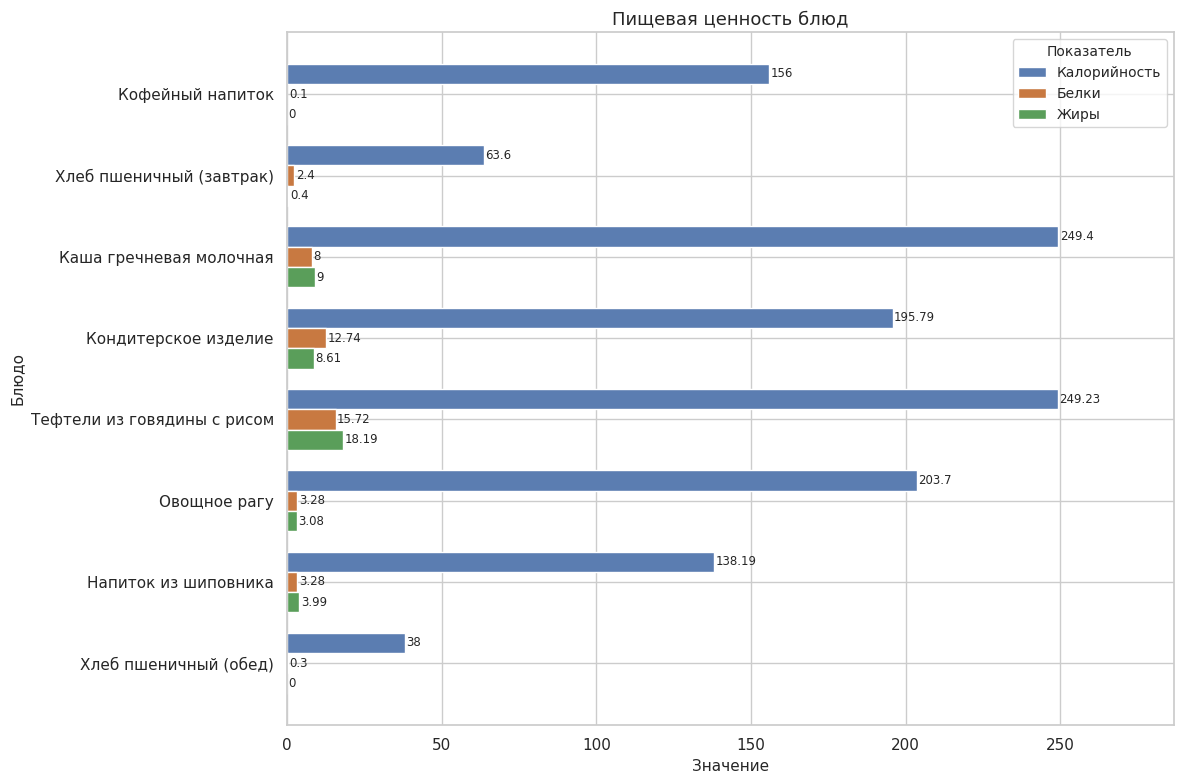

What is the highest value of the Белки series?

15.7